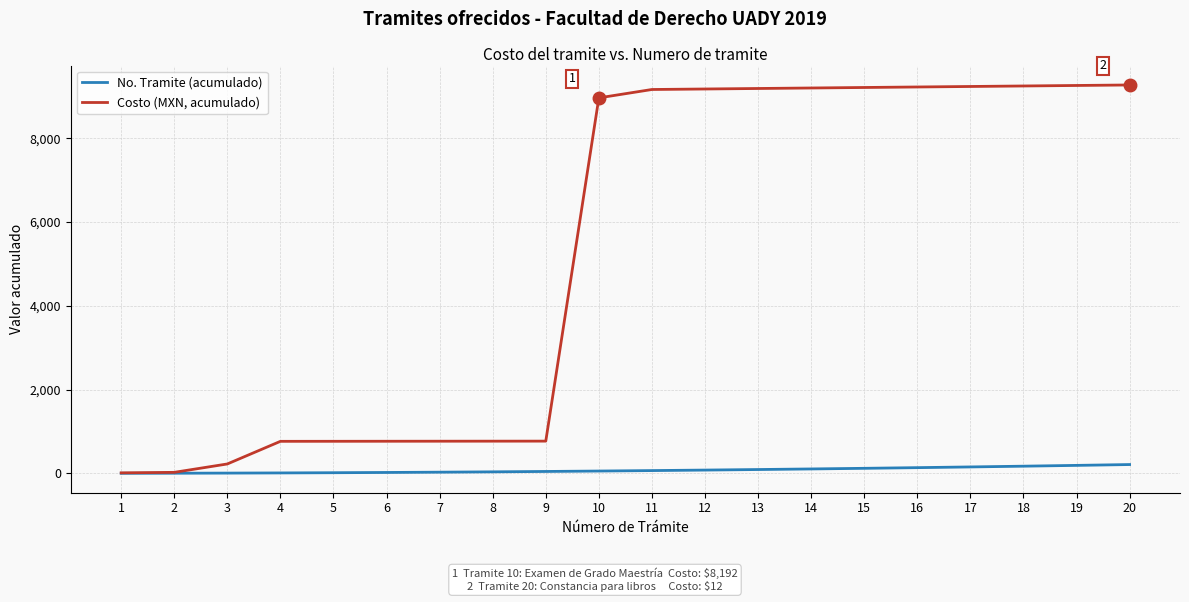

What are all the series names shown in the legend?

No. Tramite (acumulado), Costo (MXN, acumulado)